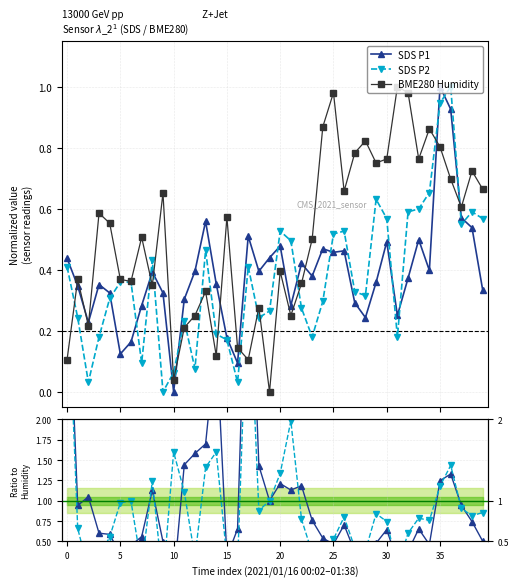

What is the sum of all P2/Humidity ratio values?

37.3